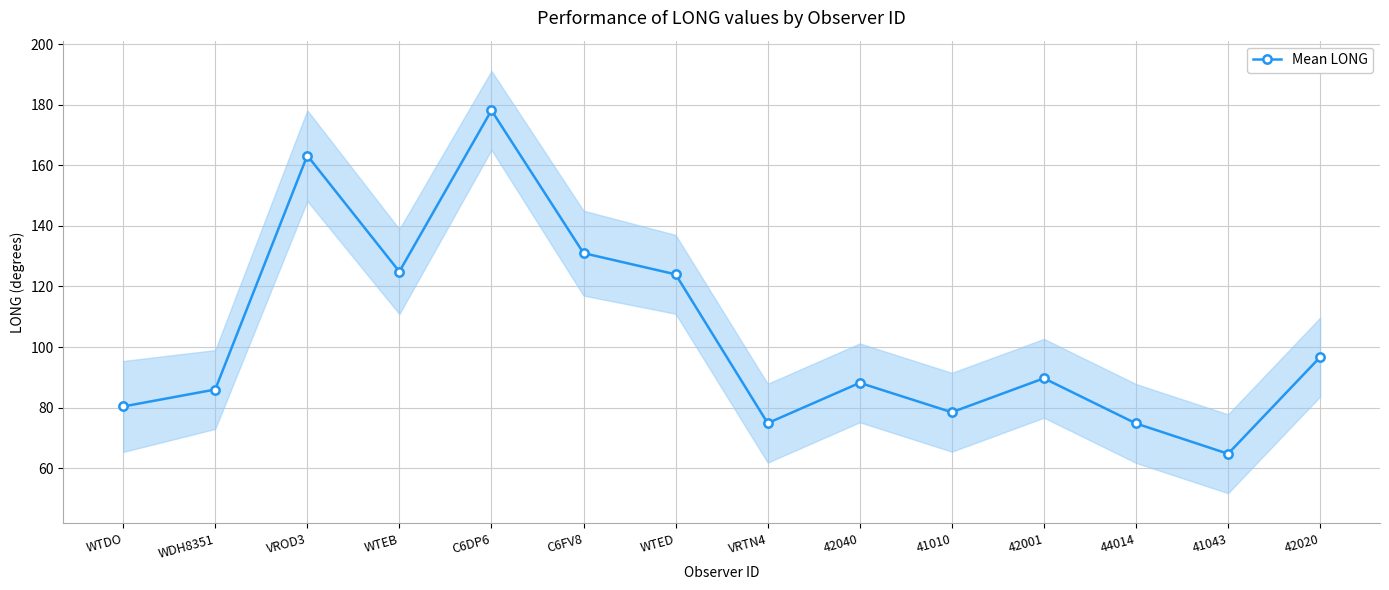

How many points are lower than both their immediate neighbors (excluding endpoints)?

4